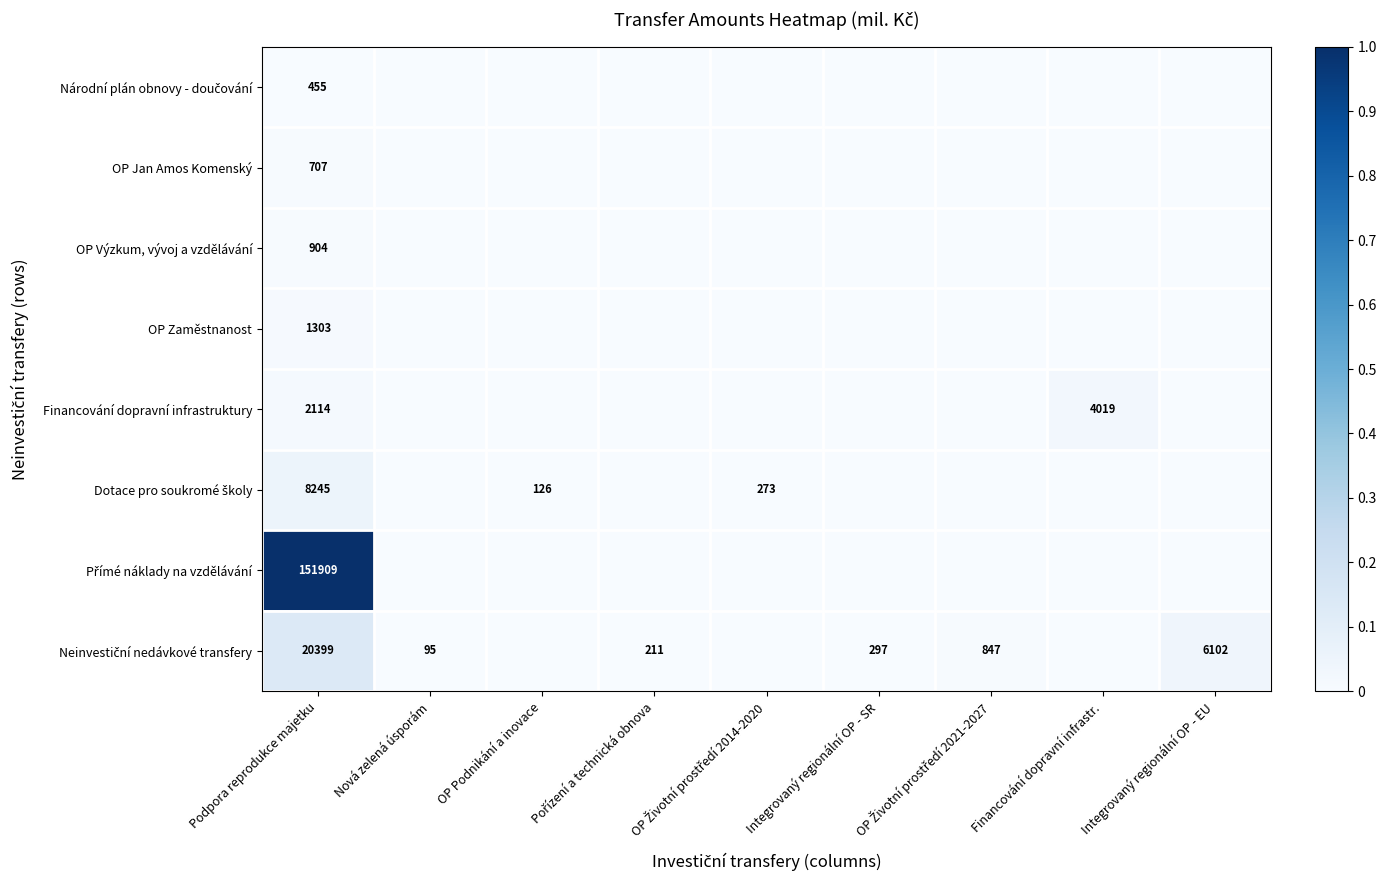

What is the total value across all series at Podpora reprodukce majetku?

186036